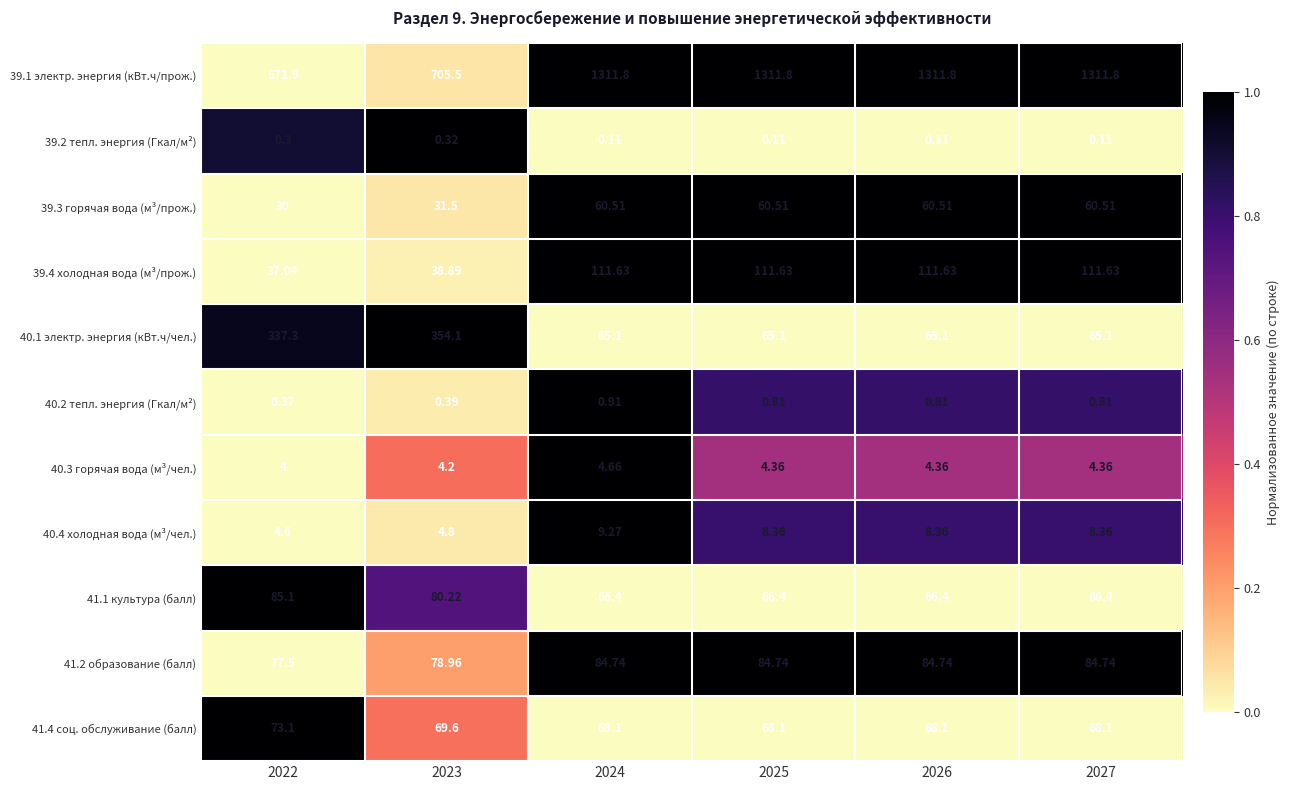

Is the value of 40.2 тепл. энергия (Гкал/м²) at 2027 greater than the value of 39.3 горячая вода (м³/прож.) at 2026?

No